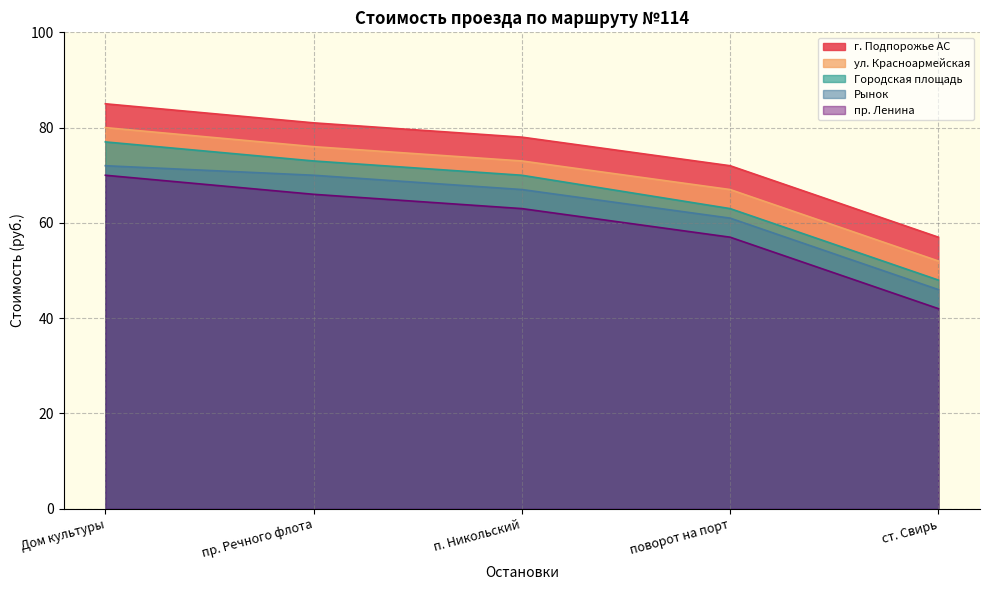

What is the value of the пр. Ленина point at the 3rd from the left?

63